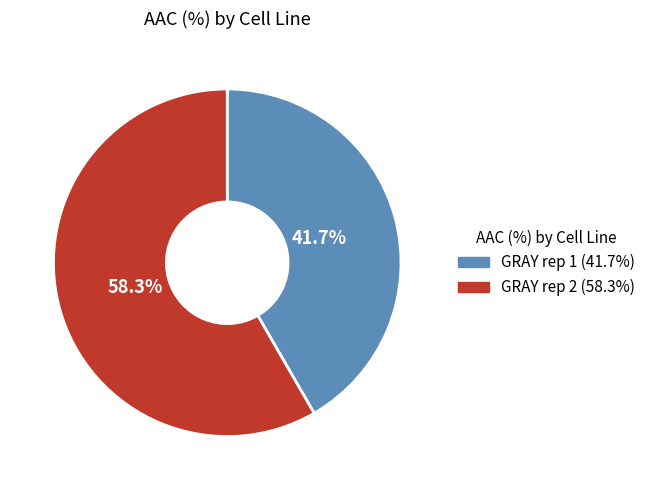

Which slice represents more than half of the pie?

GRAY rep 2